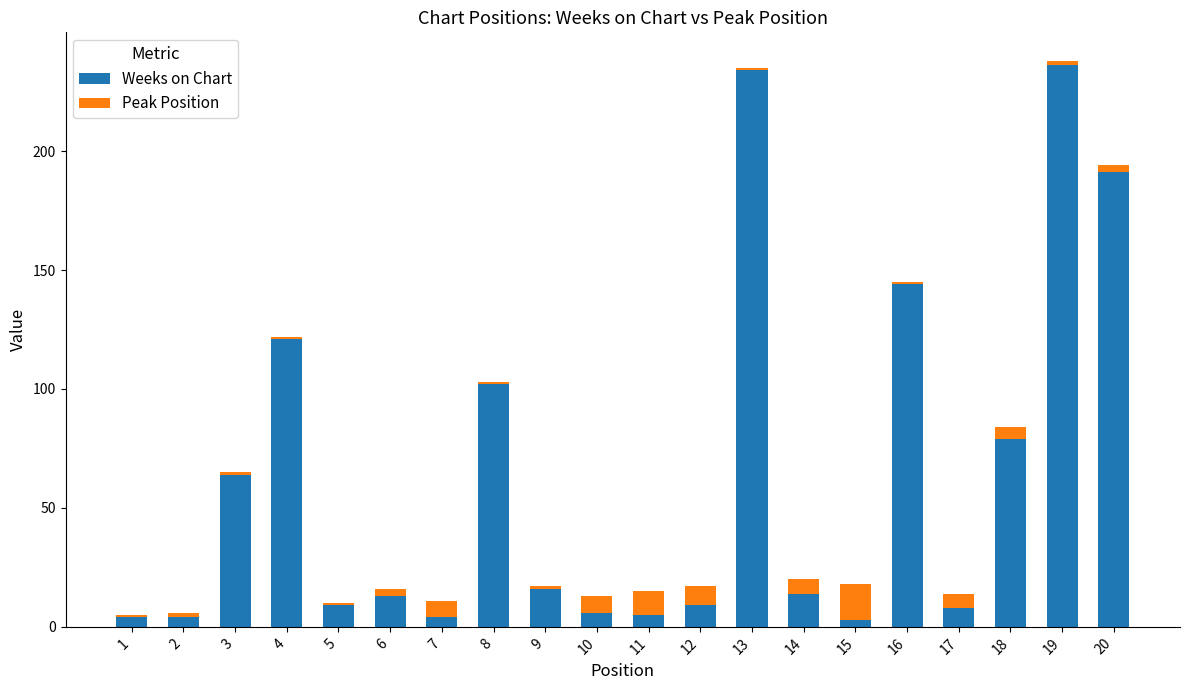

At which label does Weeks on Chart first exceed 14?

3